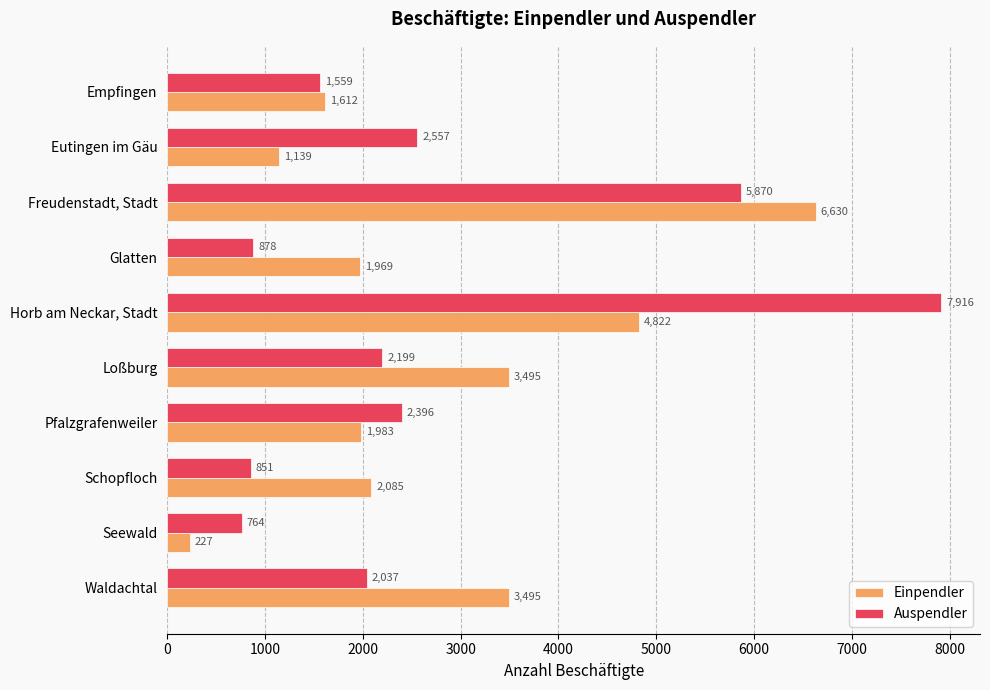

The Einpendler series shows 1139 at Eutingen im Gäu. True or false?

True